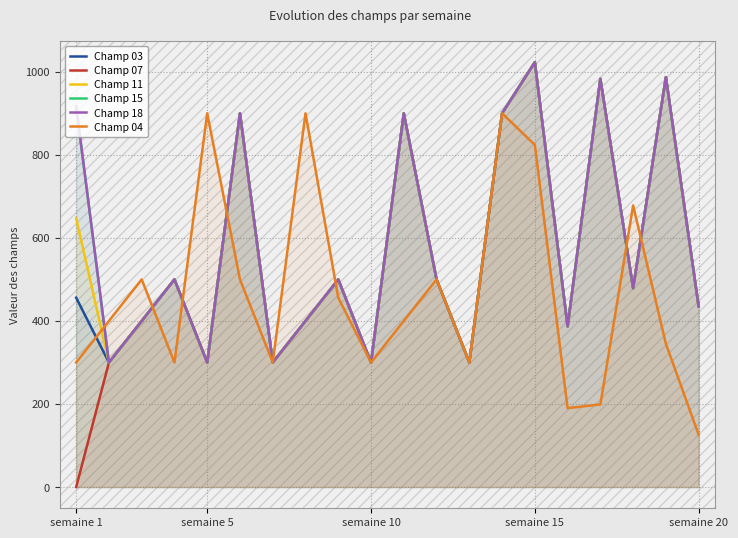

How many data points does each series have?

20